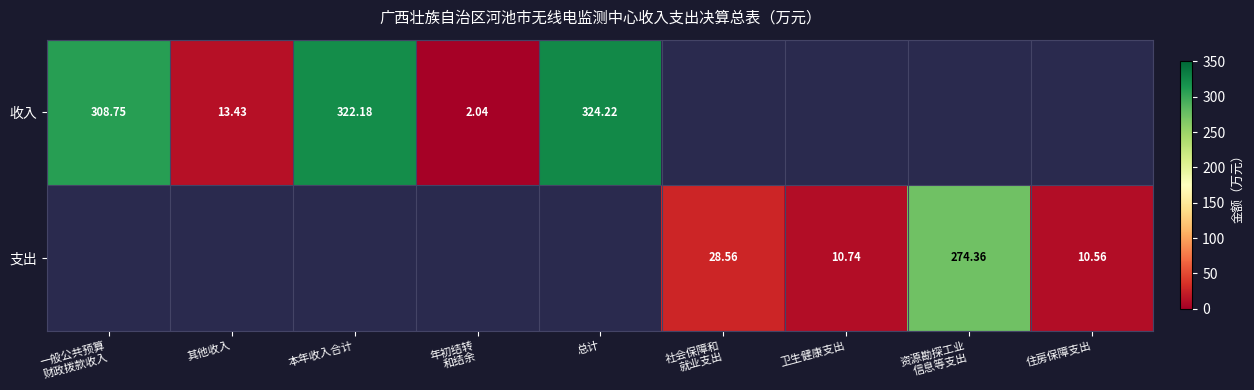

Rank the series by their maximum value, from highest to lowest.

收入, 支出